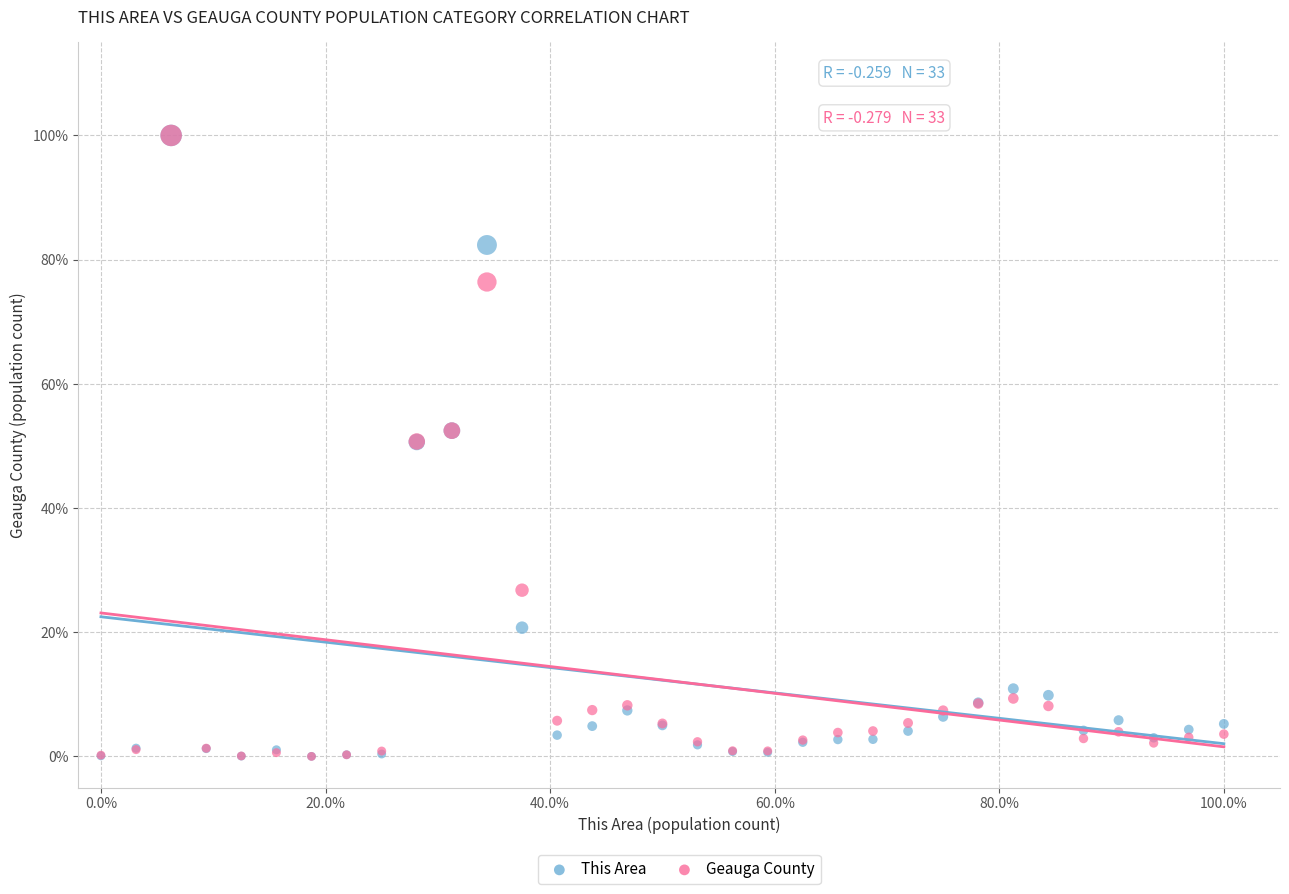

What are all the series names shown in the legend?

This Area, Geauga County